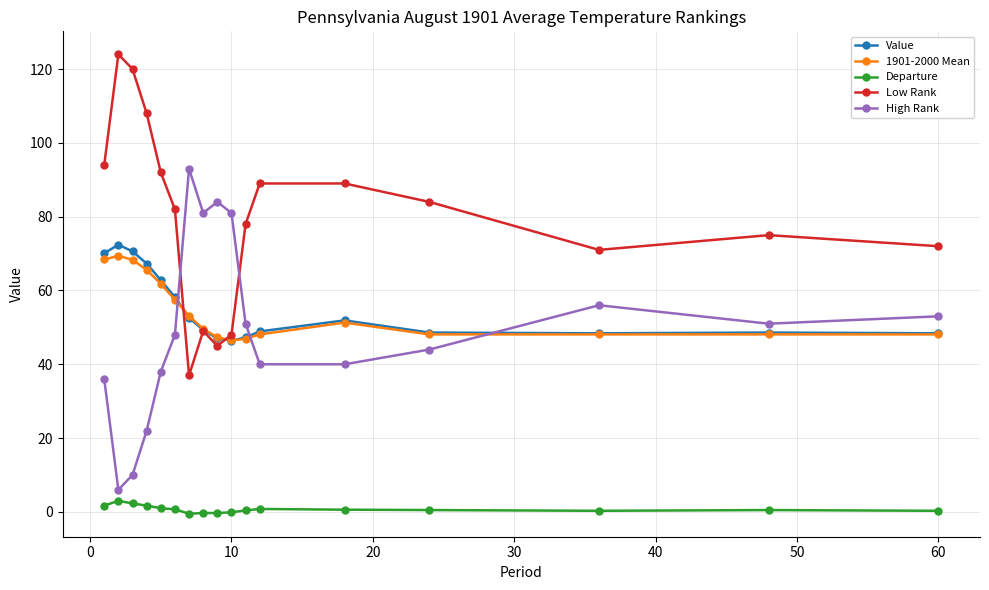

True or false: Low Rank and Departure intersect in this chart.

False